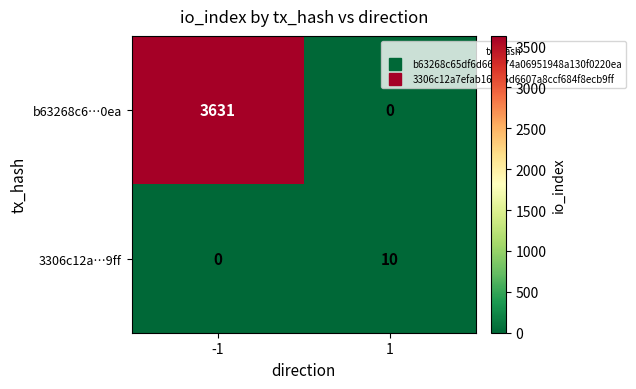

What is the spread (max minus min) of values at -1?

3631